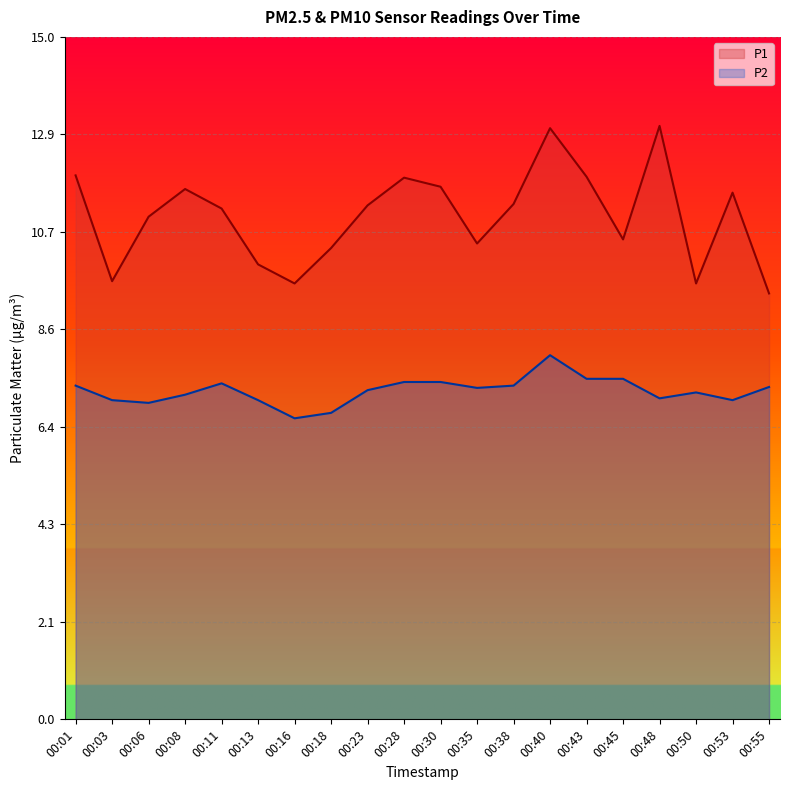

Reading right to left, what are all the values shown in this chart?

P1: 9.4	11.6	9.6	13.1	10.6	11.9	13.0	11.3	10.5	11.7	11.9	11.3	10.4	9.6	10.0	11.2	11.7	11.1	9.7	12.0
P2: 7.3	7.0	7.2	7.1	7.5	7.5	8.0	7.3	7.3	7.4	7.4	7.2	6.8	6.6	7.0	7.4	7.2	7.0	7.0	7.3